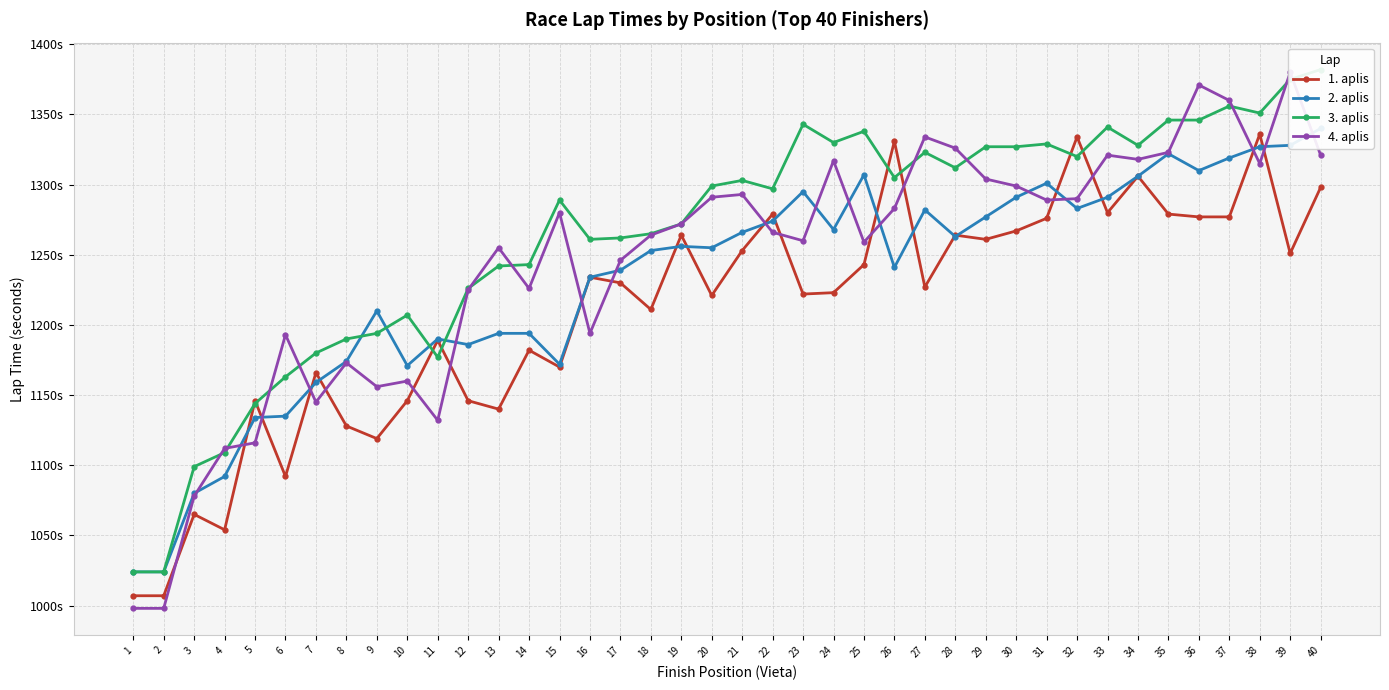

How many data points does each series have?

40